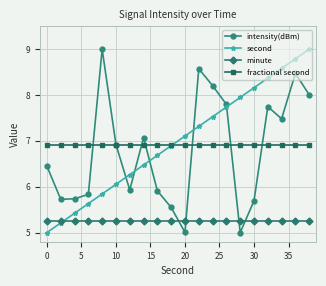

What is the value of the intensity(dBm) point at the 5th from the left?

9.0